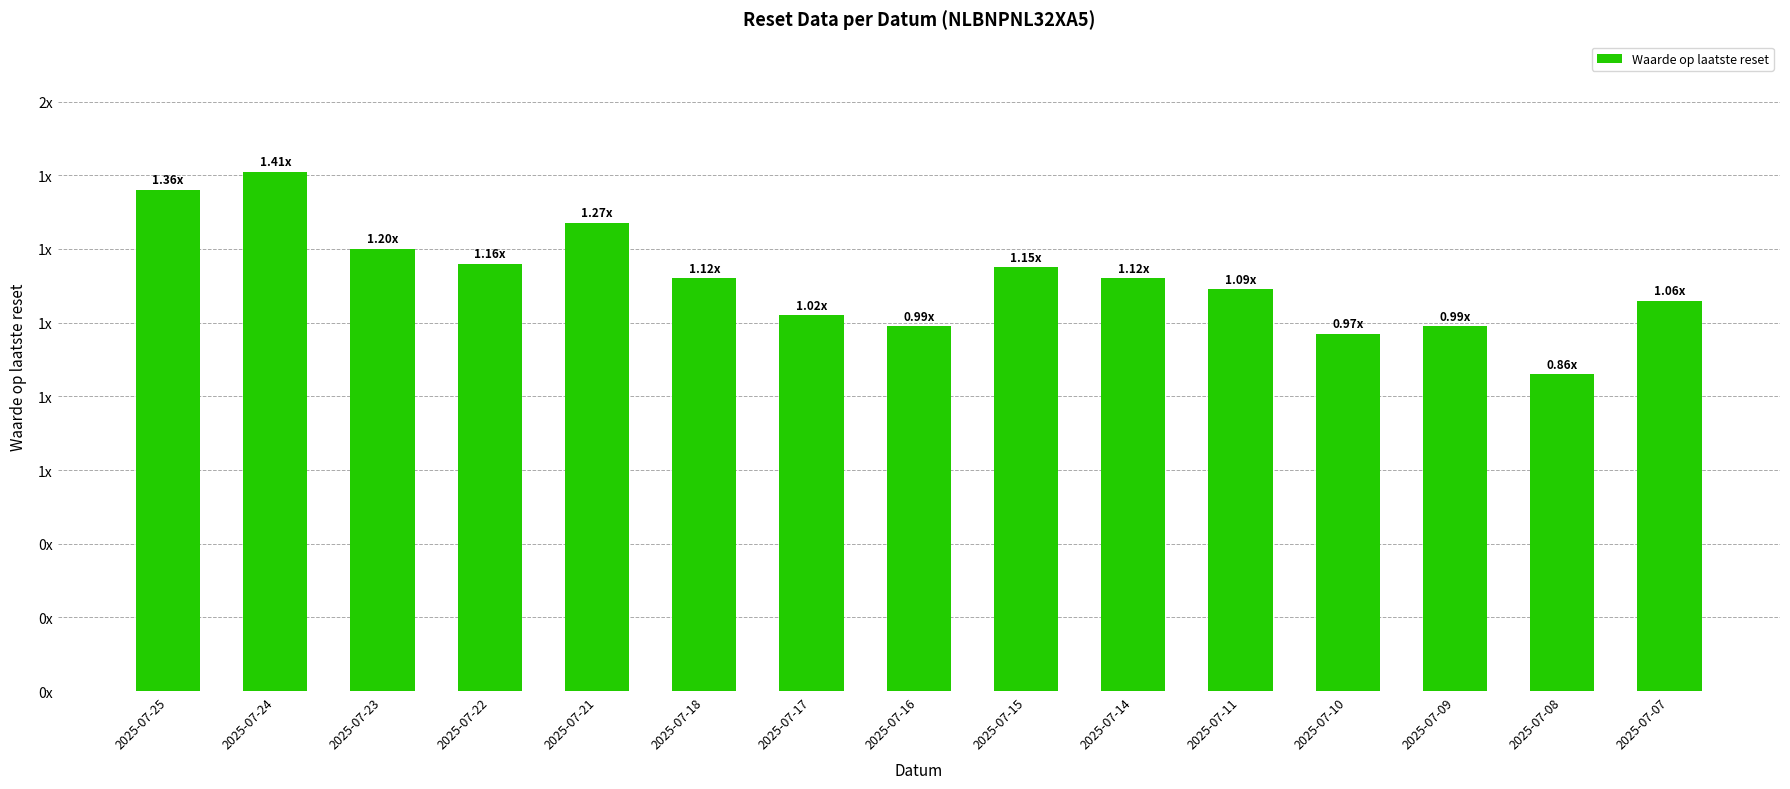

Does the chart contain stacked bars?

No